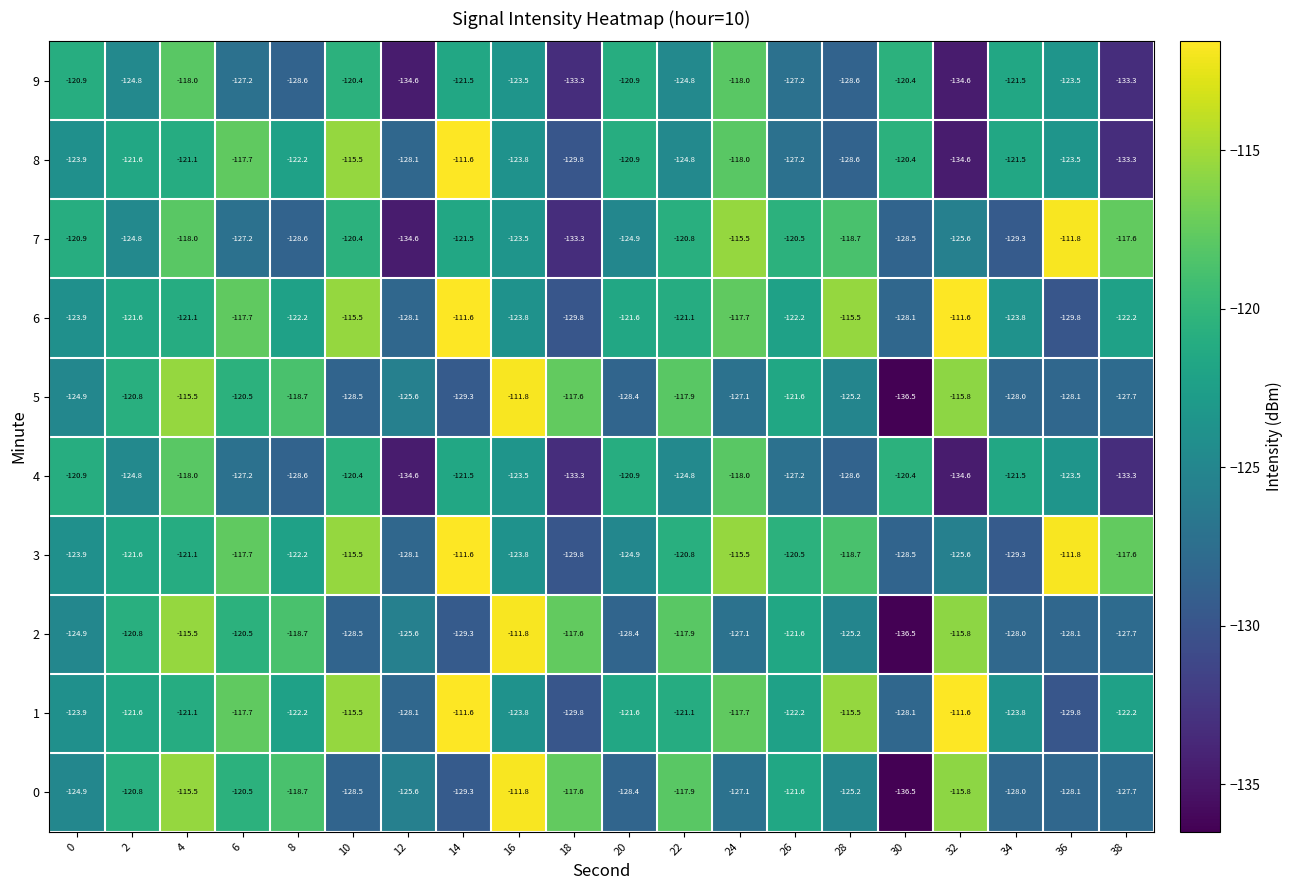

What is the average value of the 8 series?

-123.4